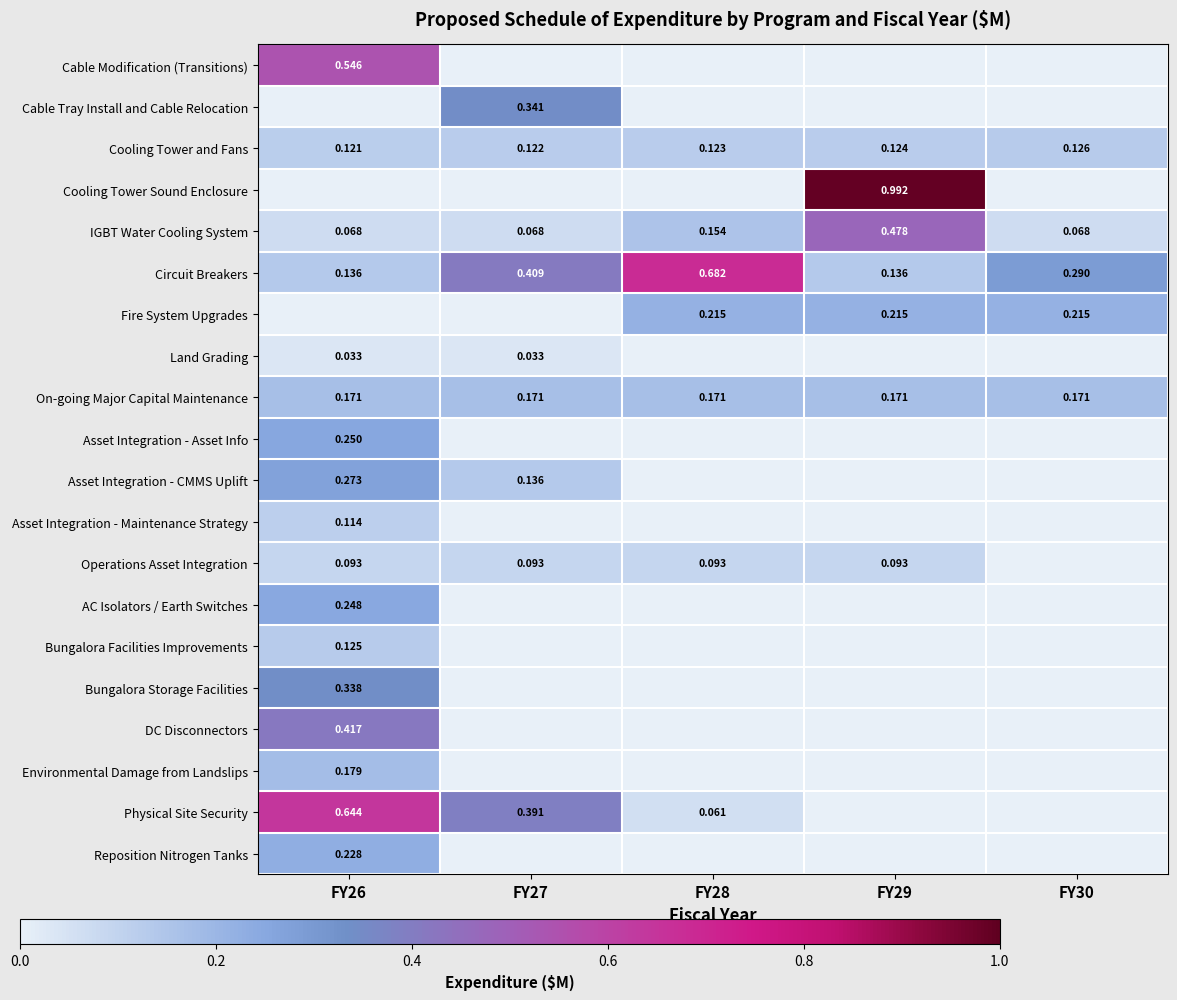

How many values in Asset Integration - Asset Info are above zero?

1